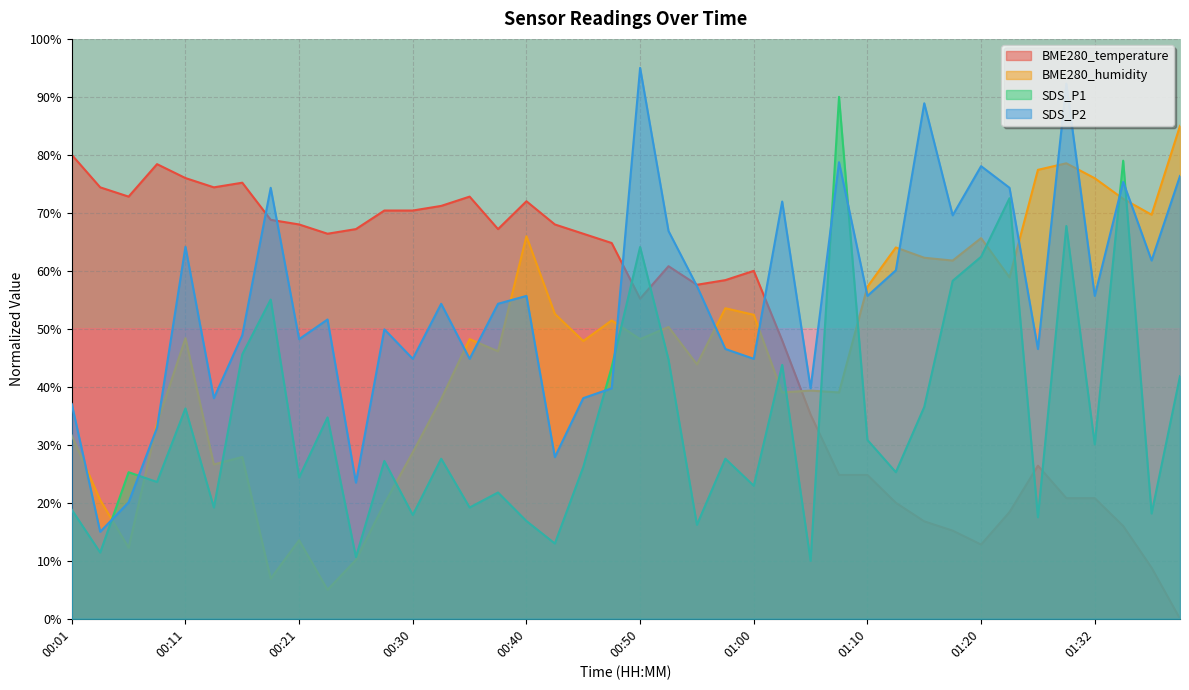

Which category has the highest value in the SDS_P2 series?

00:50